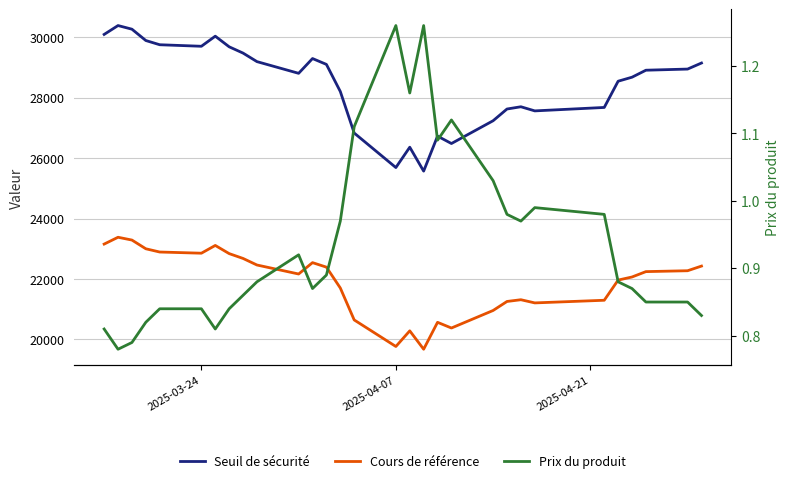

What is the difference between the second highest and minimum values in the Prix du produit series?

0.5